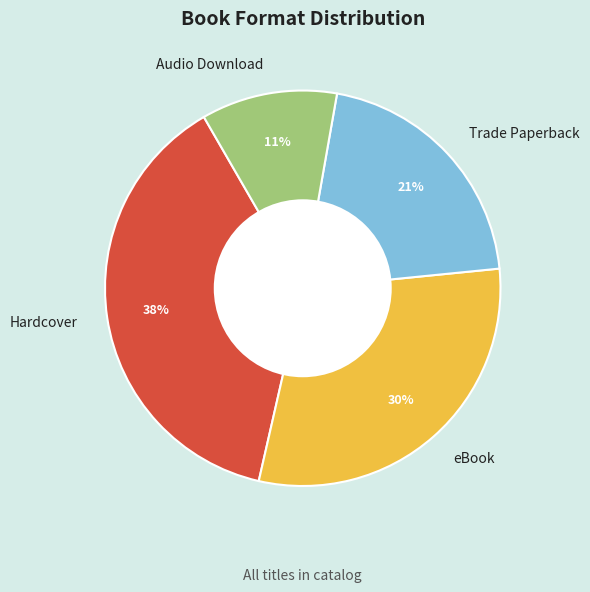

Which has a higher value, Hardcover or eBook?

Hardcover